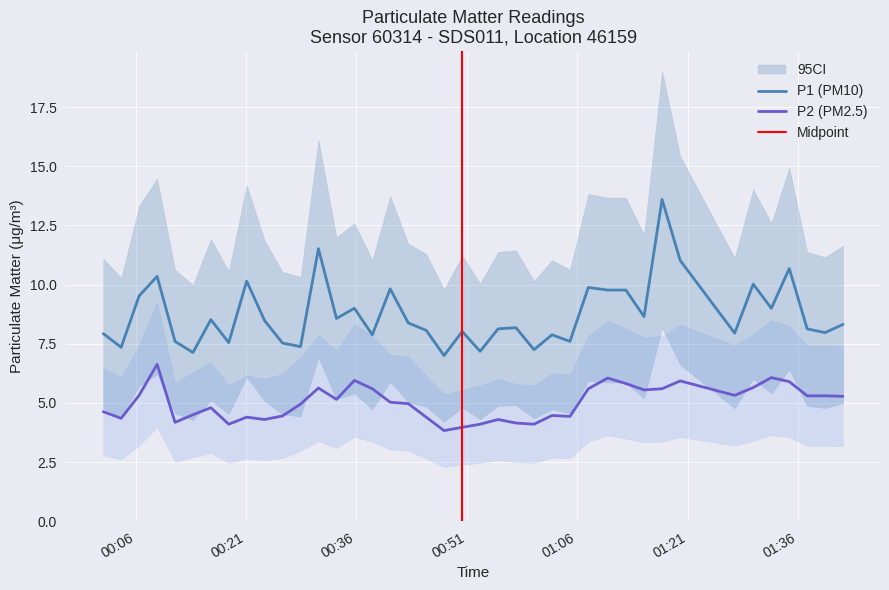

True or false: P1 and P2 cross at least once.

False